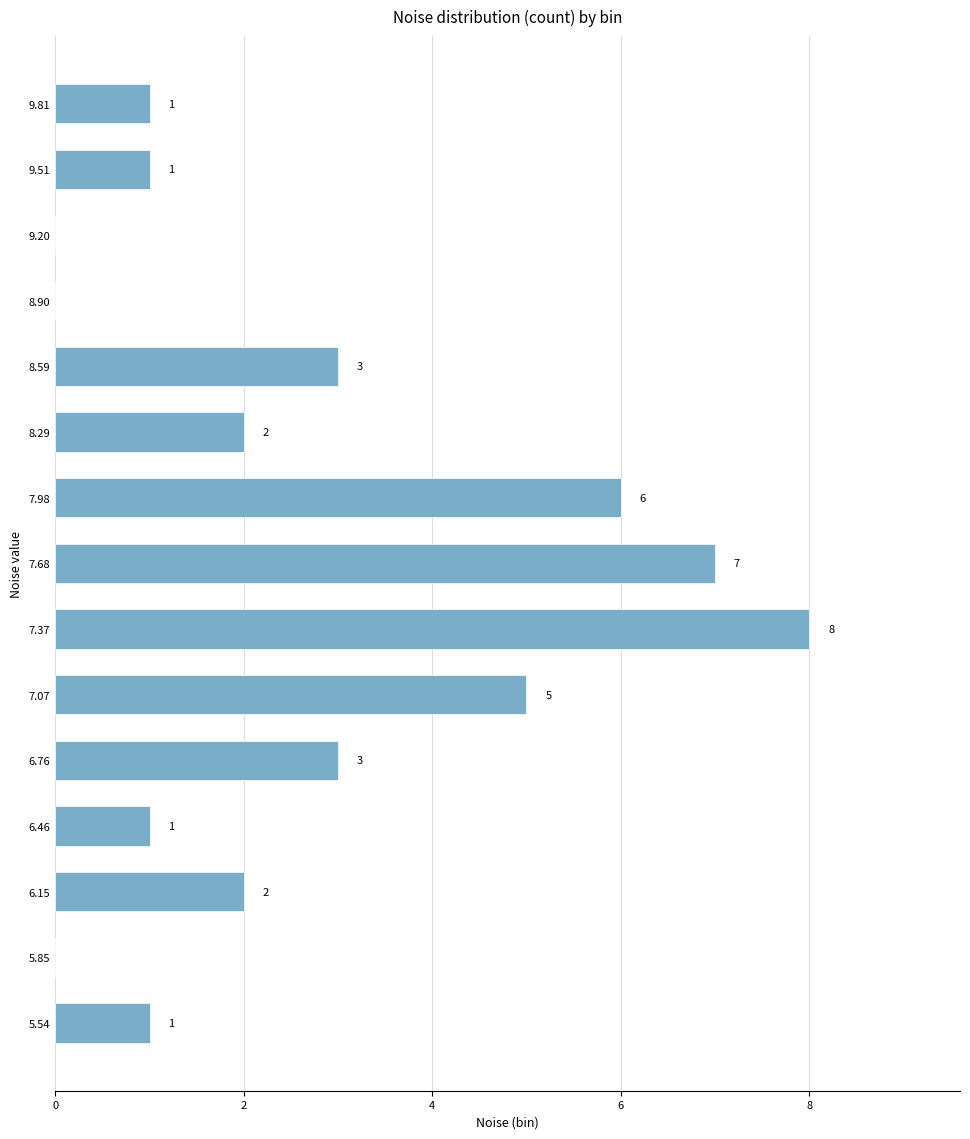

Reading bottom to top, list all the values displayed in this chart.

5.54=1	5.85=0	6.15=2	6.46=1	6.76=3	7.07=5	7.37=8	7.68=7	7.98=6	8.29=2	8.59=3	8.90=0	9.20=0	9.51=1	9.81=1